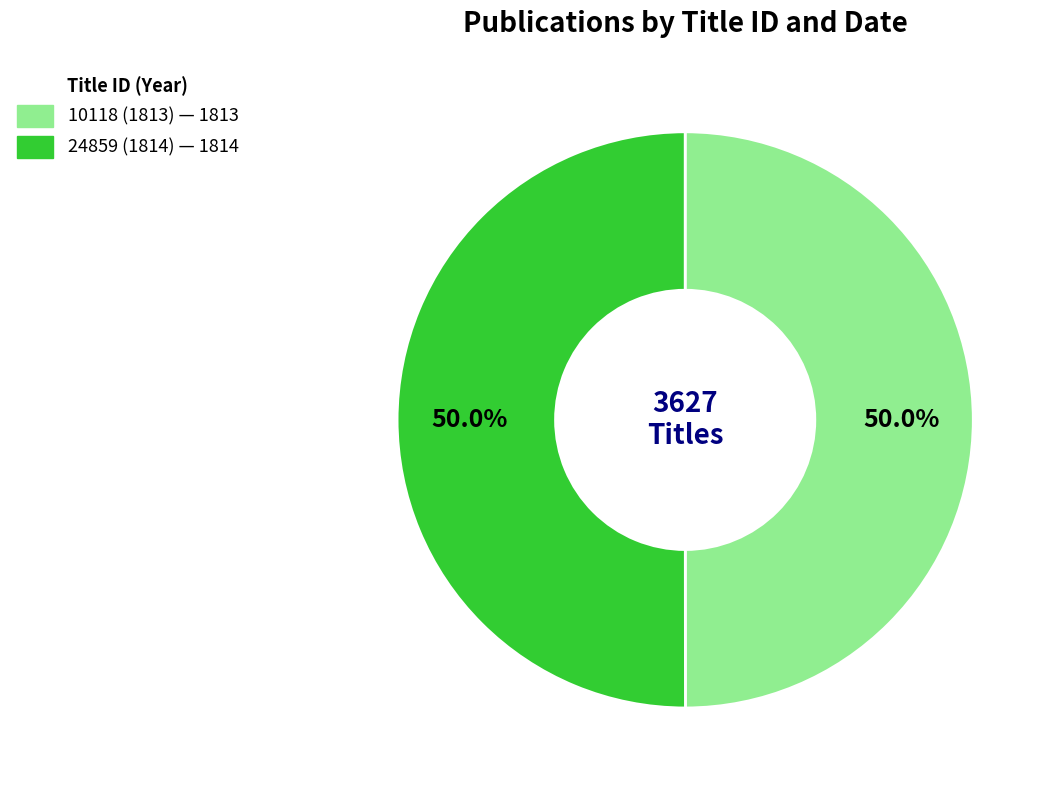

Approximately how many times larger is the value at 10118 (1813) compared to 24859 (1814)?

1.0